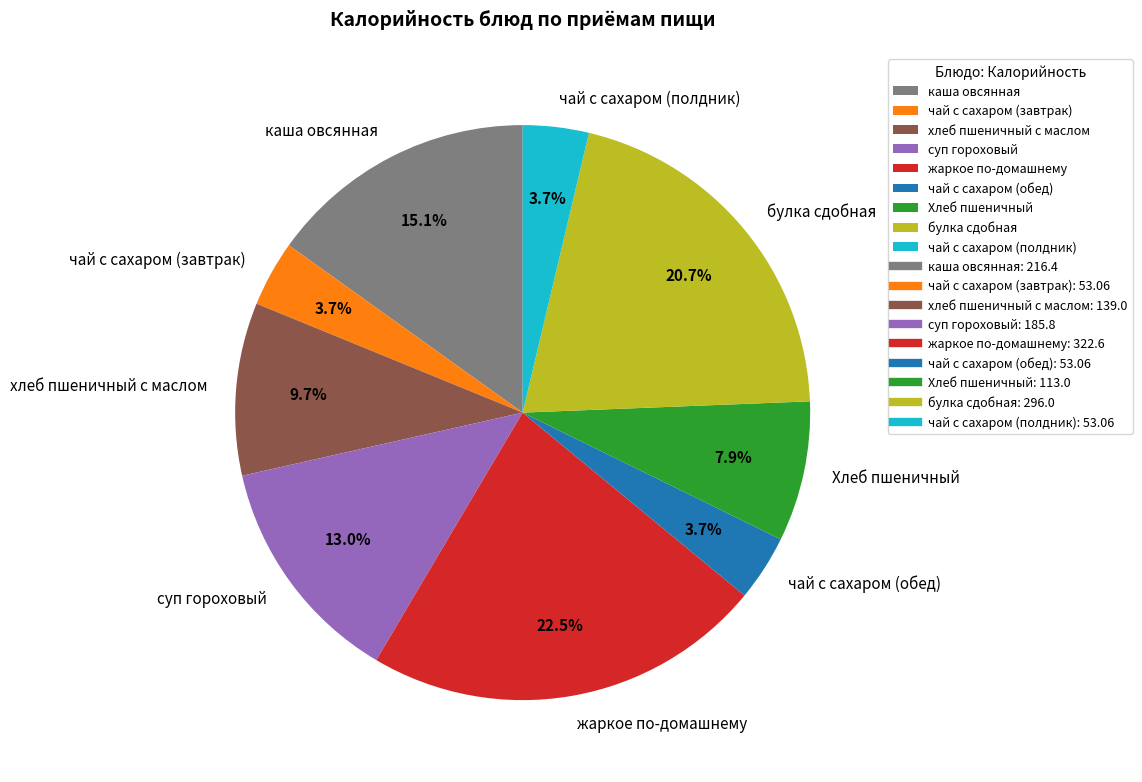

Count the number of slices in the pie.

9